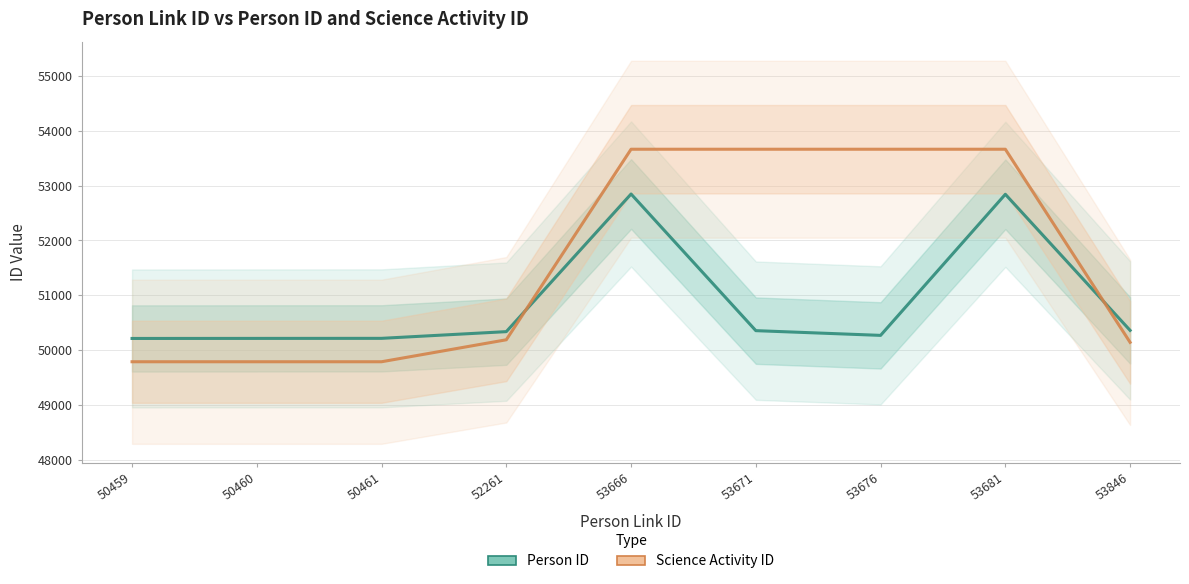

Which series has the largest total across all categories?

Science Activity ID